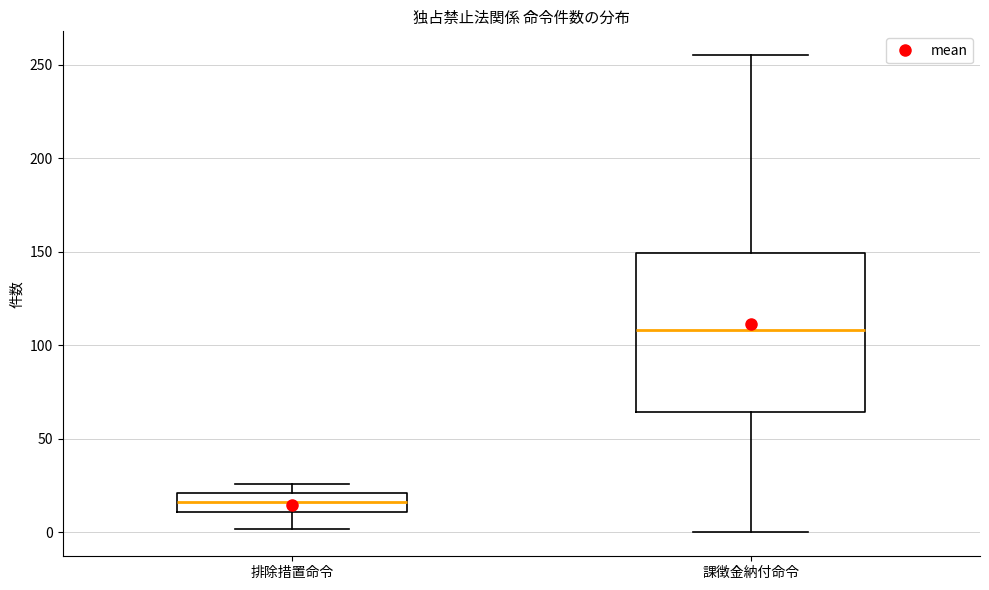

Reading left to right, transcribe this box plot: for each box, give where its median line is, the range the box spans, and where its two whiskers end, as read against the y-axis. The values are not printed on the chart, so give them approximately, as read against the axis.

排除措置命令: median 15, box 10 to 20, whiskers 0 to 25
課徴金納付命令: median 110, box 65 to 150, whiskers 0 to 255